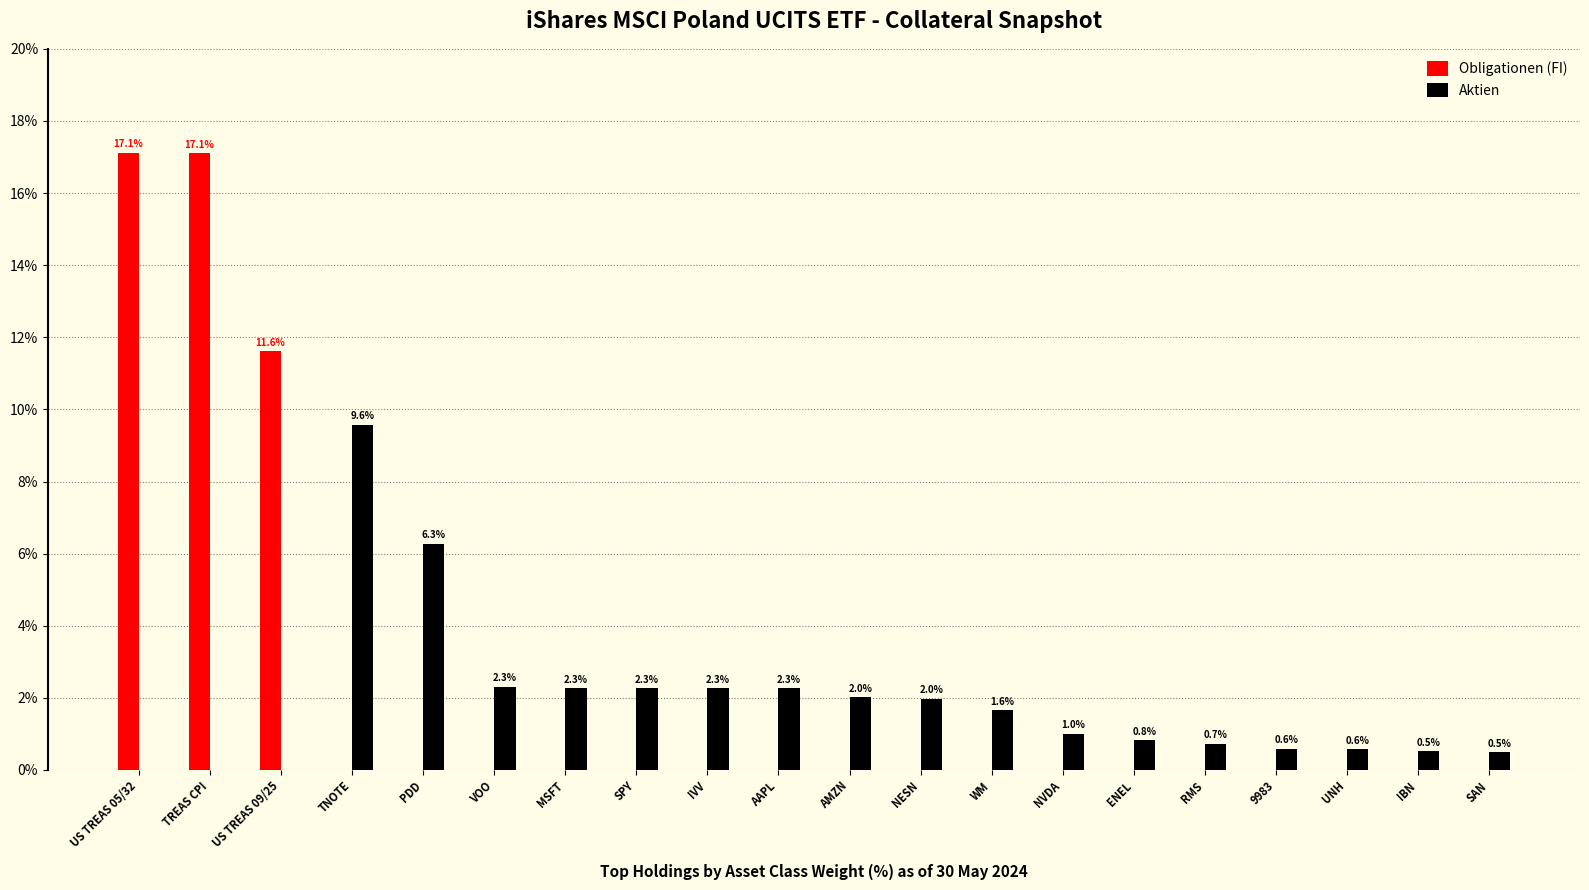

Are the bars grouped side by side (vs. stacked)?

Yes